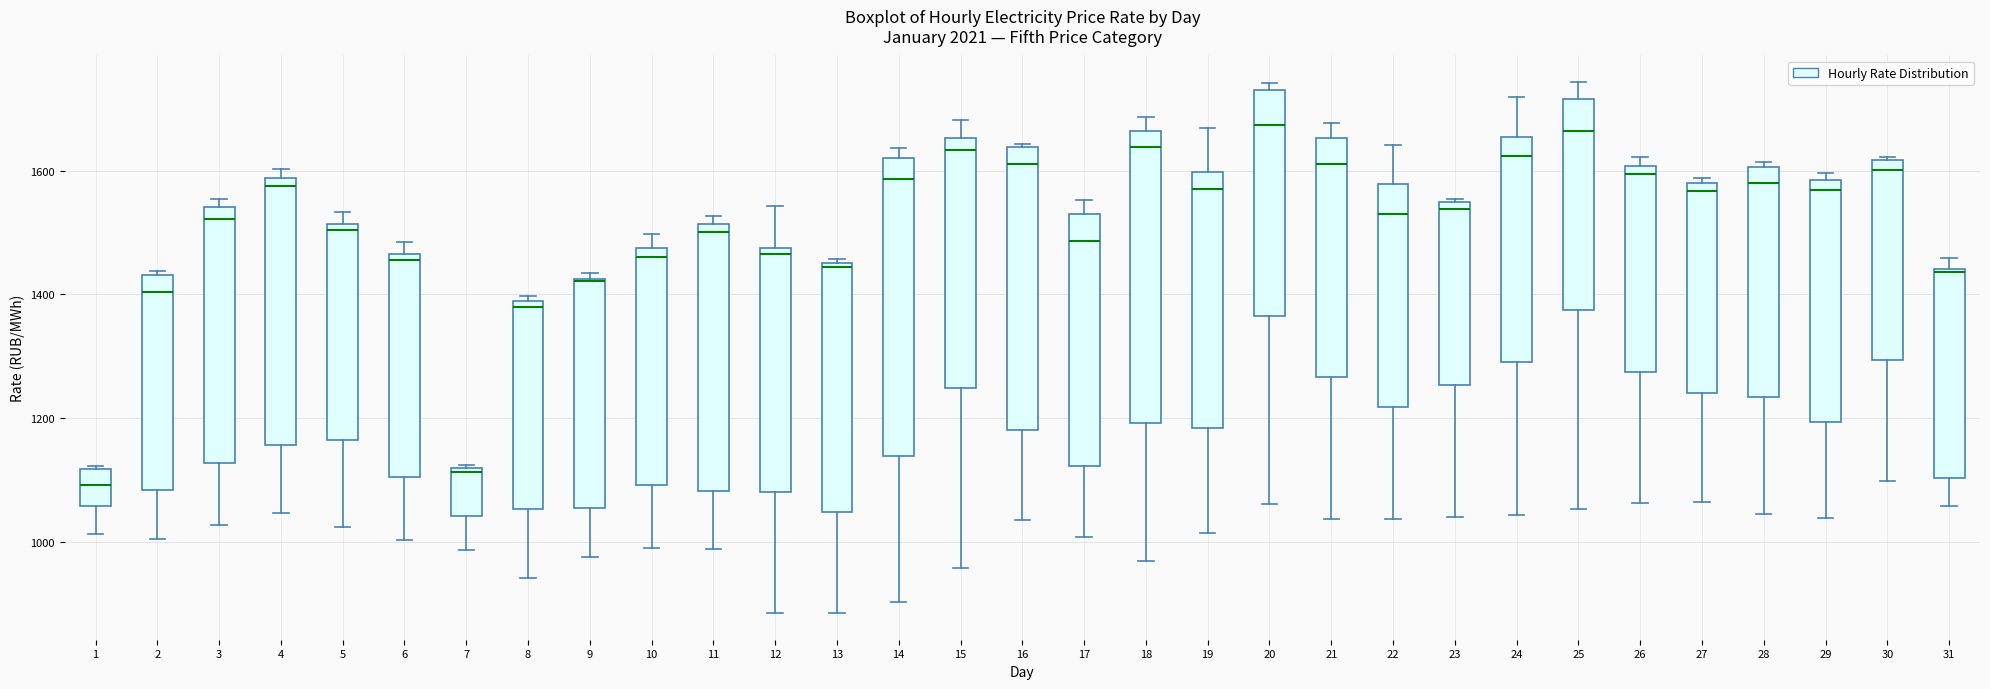

Reading left to right, read every box against the y-axis: the position of its median line, the range the box covers, and the ends of its whiskers. The values are not printed on the chart, so give them approximately, as read against the axis.

1: median 1100, box 1060 to 1120, whiskers 1020 to 1120
2: median 1400, box 1080 to 1440, whiskers 1000 to 1440 (just above the box's upper edge)
3: median 1520, box 1120 to 1540, whiskers 1020 to 1560
4: median 1580 (just below the box's upper edge), box 1160 to 1580, whiskers 1040 to 1600
5: median 1500, box 1160 to 1520, whiskers 1020 to 1540
6: median 1460 (just below the box's upper edge), box 1100 to 1460, whiskers 1000 to 1480
7: median 1120, box 1040 to 1120, whiskers 980 to 1120
8: median 1380 (just below the box's upper edge), box 1060 to 1380, whiskers 940 to 1400
9: median 1420, box 1060 to 1420, whiskers 980 to 1440
10: median 1460, box 1100 to 1480, whiskers 980 to 1500
11: median 1500, box 1080 to 1520, whiskers 980 to 1520 (just above the box's upper edge)
12: median 1460, box 1080 to 1480, whiskers 880 to 1540
13: median 1440, box 1040 to 1460, whiskers 880 to 1460
14: median 1580, box 1140 to 1620, whiskers 900 to 1640
15: median 1640, box 1240 to 1660, whiskers 960 to 1680
16: median 1620, box 1180 to 1640, whiskers 1040 to 1640
17: median 1480, box 1120 to 1520, whiskers 1000 to 1560
18: median 1640, box 1200 to 1660, whiskers 960 to 1680
19: median 1560, box 1180 to 1600, whiskers 1020 to 1660
20: median 1680, box 1360 to 1720, whiskers 1060 to 1740
21: median 1620, box 1260 to 1660, whiskers 1040 to 1680
22: median 1520, box 1220 to 1580, whiskers 1040 to 1640
23: median 1540 (just below the box's upper edge), box 1260 to 1540, whiskers 1040 to 1560
24: median 1620, box 1300 to 1660, whiskers 1040 to 1720
25: median 1660, box 1380 to 1720, whiskers 1060 to 1740
26: median 1600 (just below the box's upper edge), box 1280 to 1600, whiskers 1060 to 1620
27: median 1560, box 1240 to 1580, whiskers 1060 to 1580 (just above the box's upper edge)
28: median 1580, box 1240 to 1600, whiskers 1040 to 1620
29: median 1560, box 1200 to 1580, whiskers 1040 to 1600
30: median 1600, box 1300 to 1620, whiskers 1100 to 1620
31: median 1440, box 1100 to 1440, whiskers 1060 to 1460